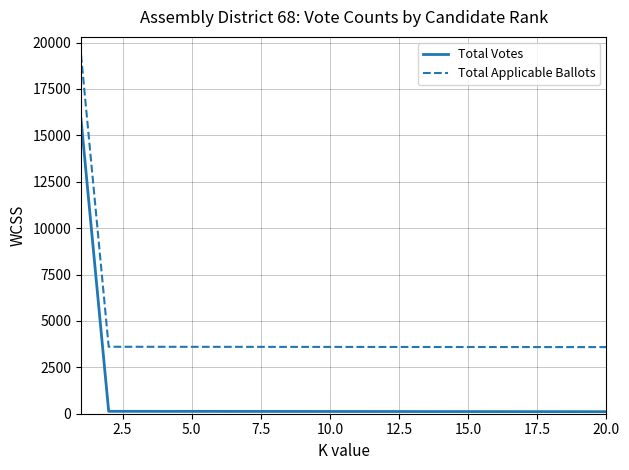

True or false: Total Votes and Total Applicable Ballots intersect in this chart.

False